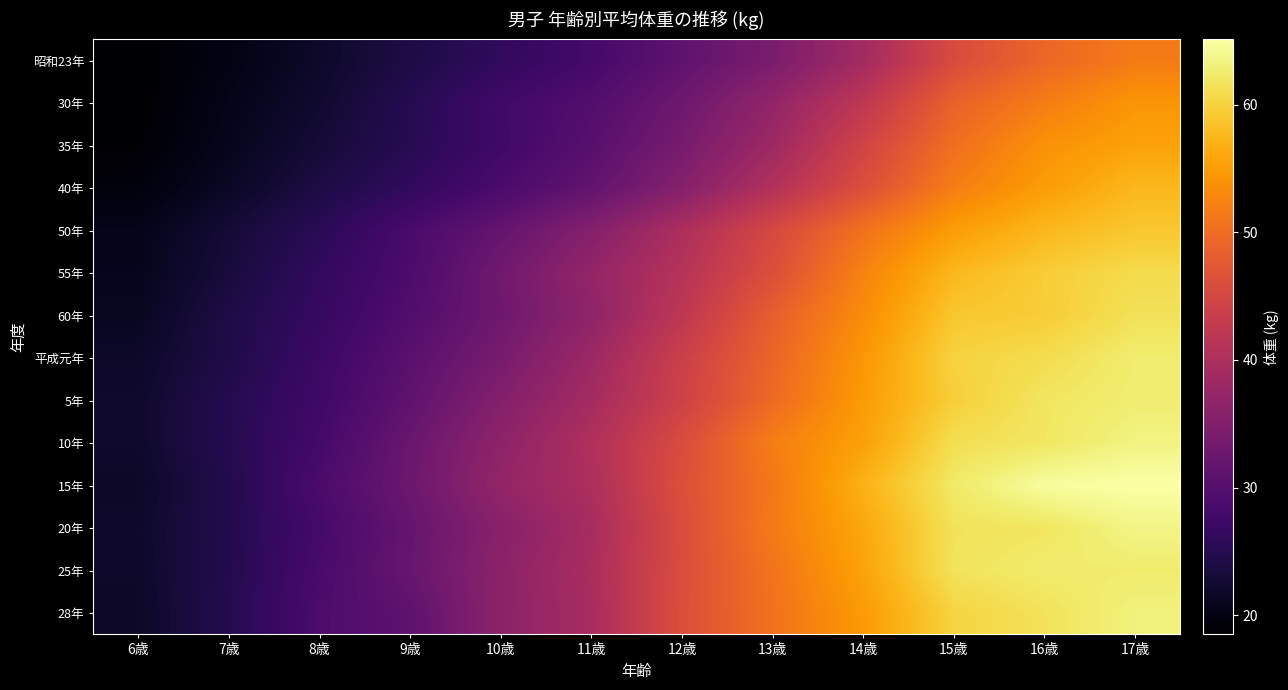

Reading left to right, what are all the values shown in this chart?

昭和23年: 6歳=18.5	7歳=20.1	8歳=22.0	9歳=24.0	10歳=26.1	11歳=28.2	12歳=31.2	13歳=34.2	14歳=38.9	15歳=45.7	16歳=49.3	17歳=51.6
30年: 6歳=18.5	7歳=20.6	8歳=22.4	9歳=24.9	10歳=27.8	11歳=29.7	12歳=32.8	13歳=37.0	14歳=42.1	15歳=48.7	16歳=51.8	17歳=54.3
35年: 6歳=18.8	7歳=20.9	8歳=23.0	9歳=25.1	10歳=27.7	11歳=30.3	12歳=33.9	13歳=38.3	14歳=44.5	15歳=50.3	16歳=53.9	17歳=55.5
40年: 6歳=19.5	7歳=21.6	8歳=23.9	9歳=26.1	10歳=28.8	11歳=31.5	12歳=35.5	13歳=40.7	14歳=46.2	15歳=51.9	16歳=55.0	17歳=57.6
50年: 6歳=20.6	7歳=22.9	8歳=25.4	9歳=28.7	10歳=31.8	11歳=35.4	12歳=40.0	13歳=45.2	14歳=50.6	15歳=55.0	16歳=57.6	17歳=59.0
55年: 6歳=20.9	7歳=23.3	8歳=26.2	9歳=29.0	10歳=33.1	11歳=37.2	12歳=41.1	13歳=46.2	14歳=52.4	15歳=57.6	16歳=59.5	17歳=60.9
60年: 6歳=21.2	7歳=24.1	8歳=26.6	9歳=29.6	10歳=32.9	11歳=36.7	12歳=42.1	13歳=48.3	14歳=53.4	15歳=59.0	16歳=59.5	17歳=61.5
平成元年: 6歳=21.9	7歳=24.2	8歳=27.2	9歳=30.6	10歳=33.9	11歳=38.1	12歳=43.8	13歳=49.1	14歳=54.4	15歳=60.1	16歳=61.0	17歳=62.6
5年: 6歳=22.2	7歳=24.8	8歳=27.6	9歳=31.2	10歳=35.3	11歳=39.1	12歳=44.1	13歳=49.7	14歳=54.9	15歳=59.7	16歳=61.9	17歳=62.7
10年: 6歳=22.2	7歳=24.9	8歳=28.1	9歳=32.4	10歳=36.5	11歳=40.4	12歳=45.8	13歳=51.9	14歳=55.4	15歳=61.2	16歳=62.0	17歳=63.4
15年: 6歳=21.8	7歳=24.6	8歳=28.9	9歳=32.6	10歳=37.1	11歳=40.0	12歳=46.3	13歳=51.2	14歳=57.0	15歳=62.3	16歳=64.7	17歳=65.1
20年: 6歳=22.1	7歳=24.6	8歳=28.2	9歳=31.9	10歳=35.8	11歳=39.4	12歳=45.9	13歳=51.5	14歳=56.0	15歳=61.6	16歳=61.9	17歳=63.6
25年: 6歳=22.0	7歳=24.7	8歳=28.6	9歳=32.1	10歳=36.2	11歳=39.7	12歳=46.0	13歳=50.8	14歳=55.6	15歳=61.7	16歳=62.5	17歳=62.5
28年: 6歳=21.8	7歳=24.8	8歳=29.0	9歳=31.1	10歳=36.2	11歳=39.5	12歳=46.2	13歳=50.5	14歳=54.8	15歳=60.2	16歳=61.6	17歳=63.2